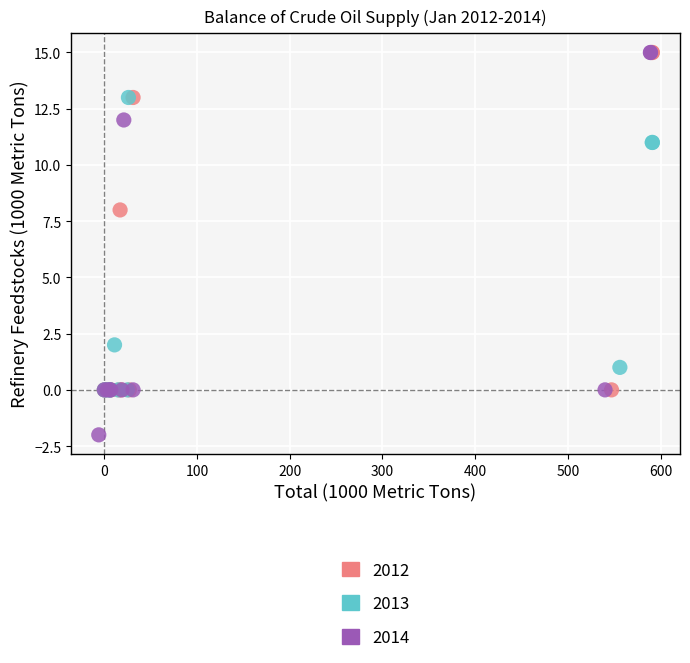

Which series has the largest Y range (max minus min)?

2014